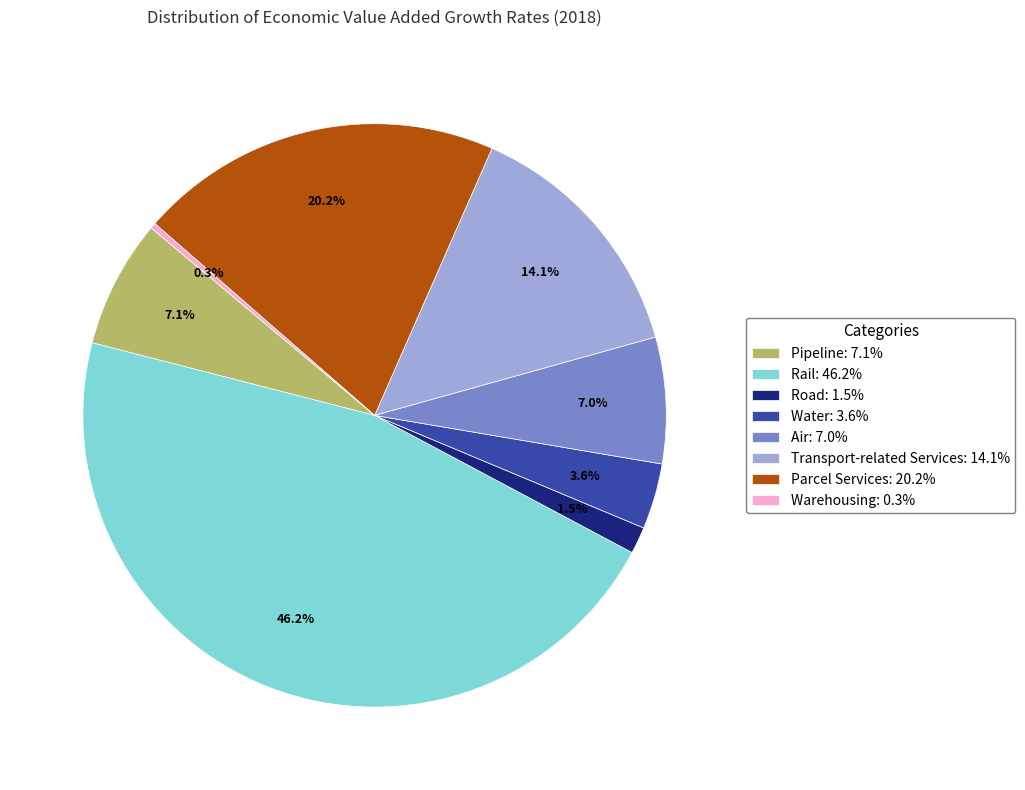

To the nearest percent, what is the difference between the Rail and Road slice percentages?

45%